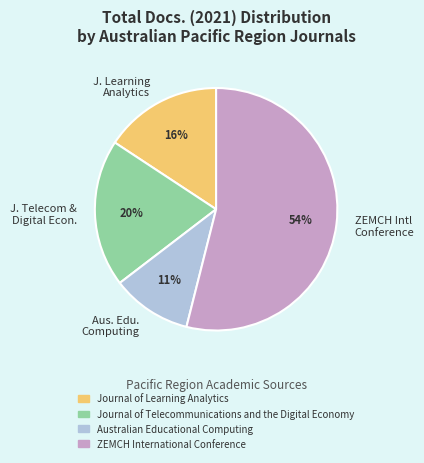

To the nearest percent, what is the average slice percentage?

25%